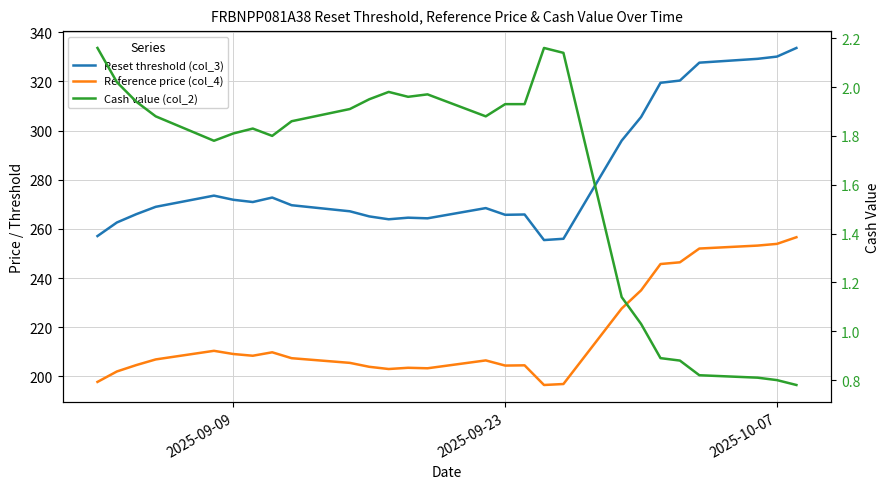

What is the value of the Reset threshold (col_3) point at the 16th from the left?

265.7